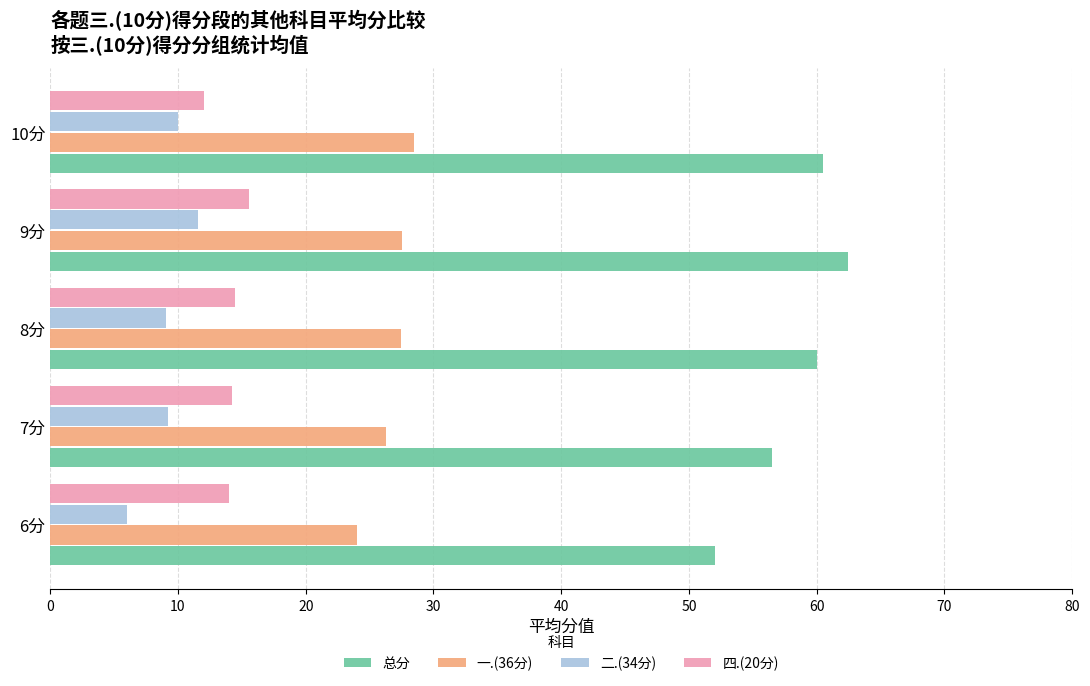

How many data points in 总分 are above 60?

3